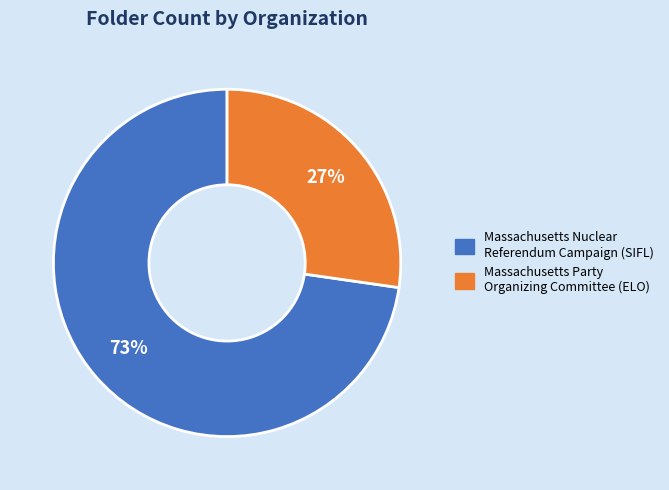

Which category has the biggest portion of the pie?

Massachusetts Nuclear Referendum Campaign